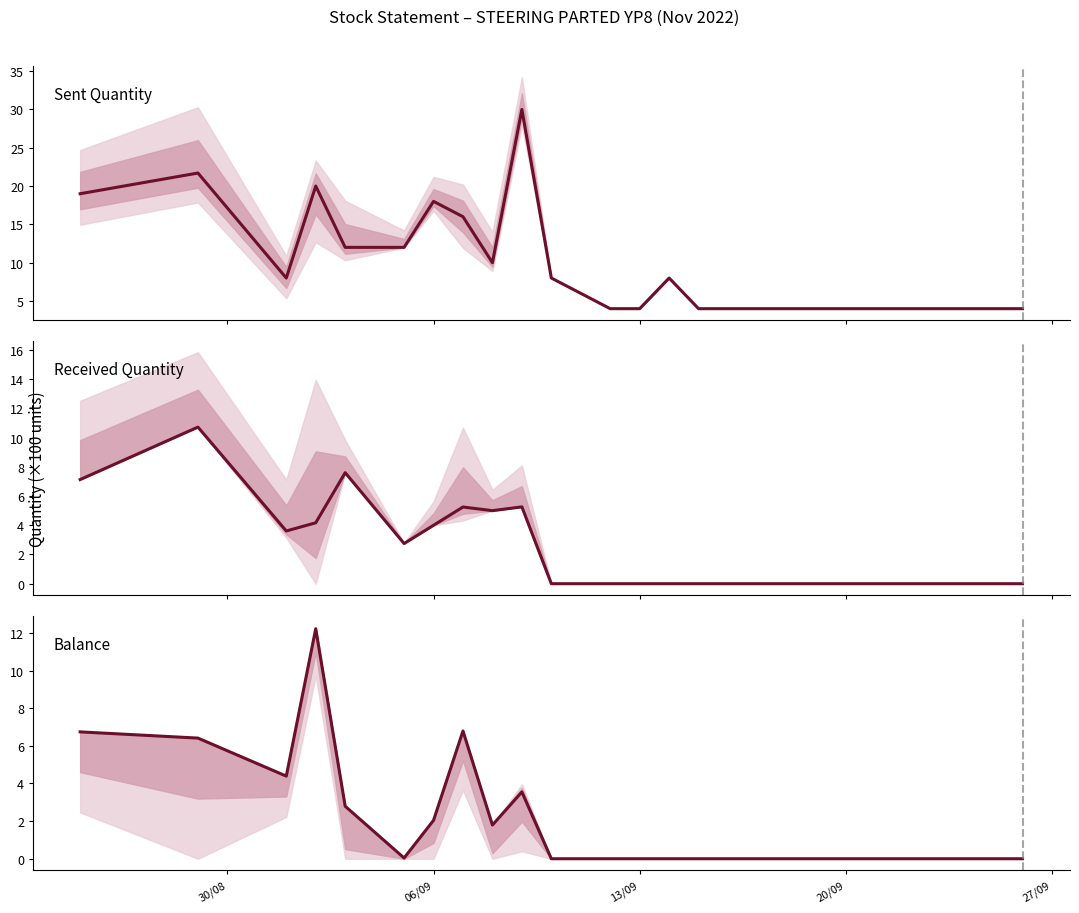

True or false: Sent Quantity and Balance cross at least once.

False